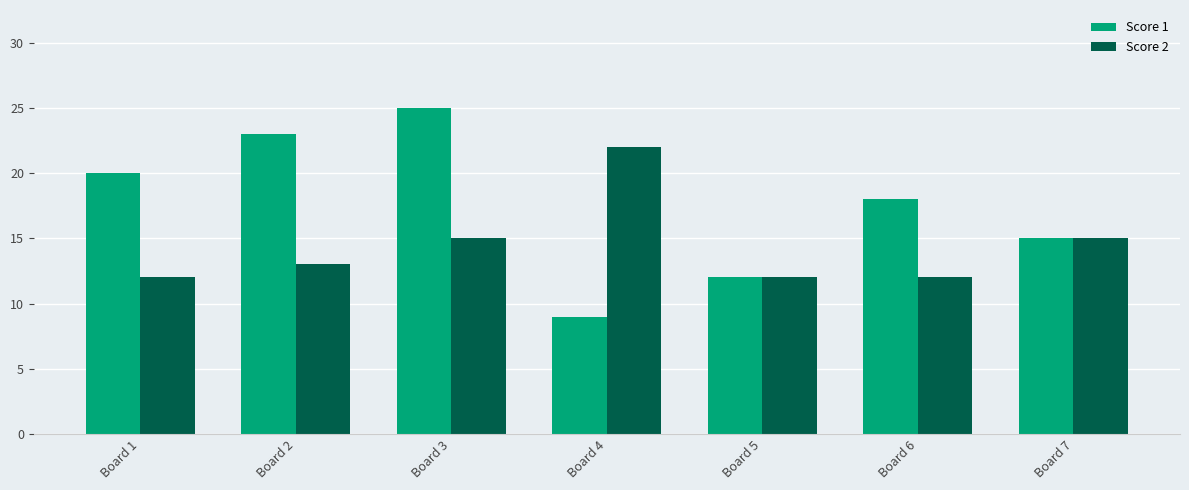

What is the value of the Score 1 bar at the 4th from the left?

9